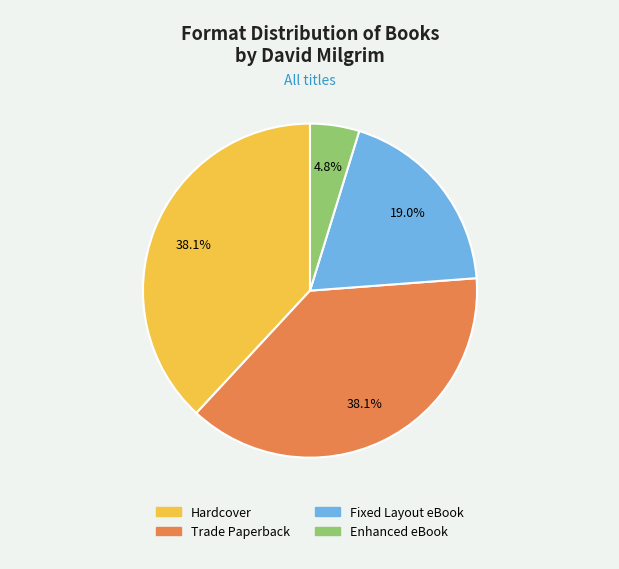

True or false: Fixed Layout eBook accounts for 19% of the total.

True